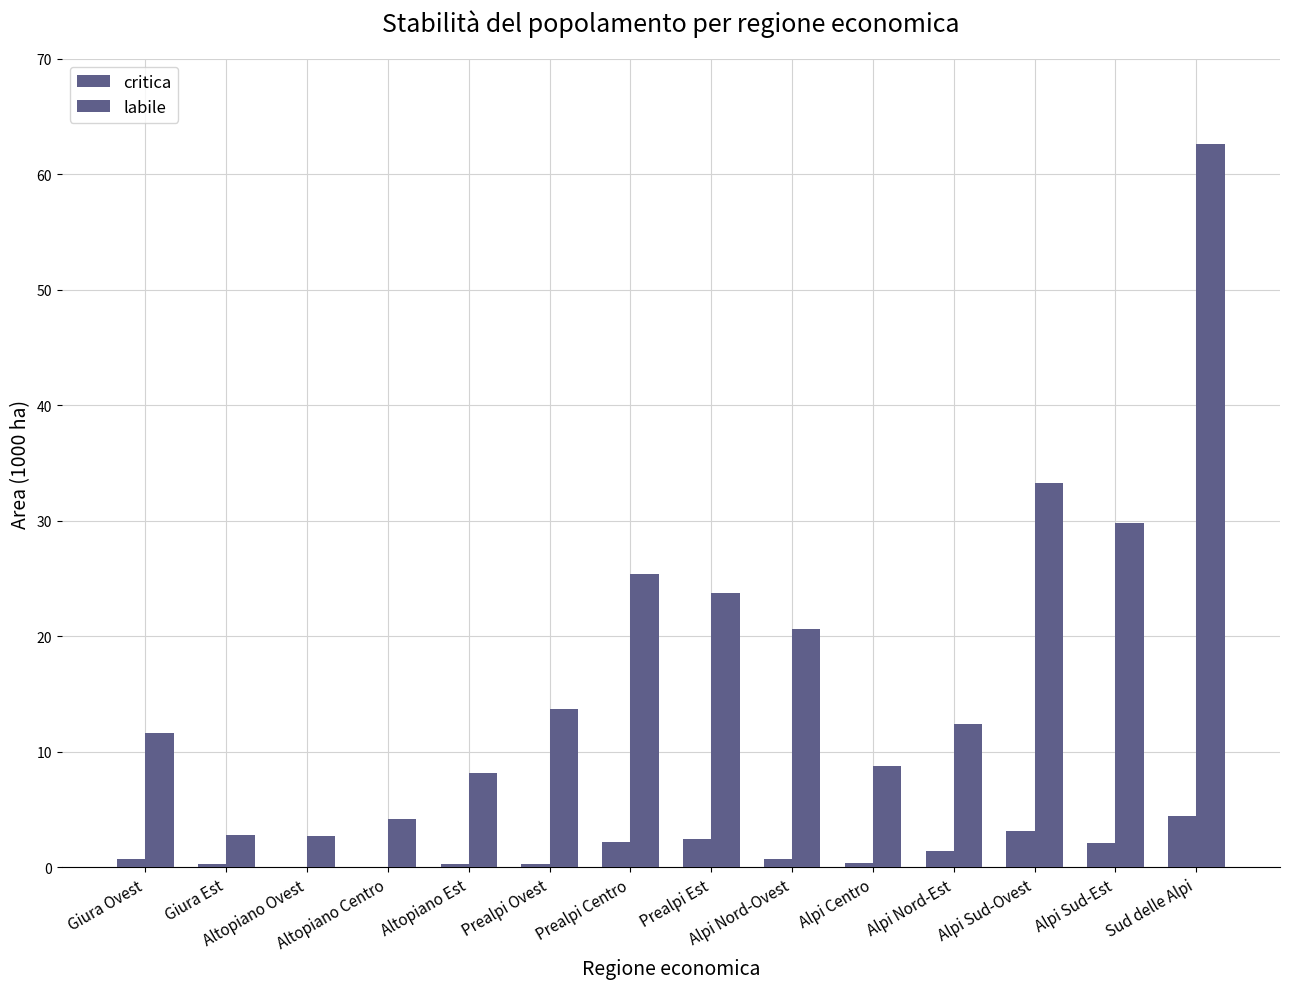

What is the maximum value shown in the chart?

62.6